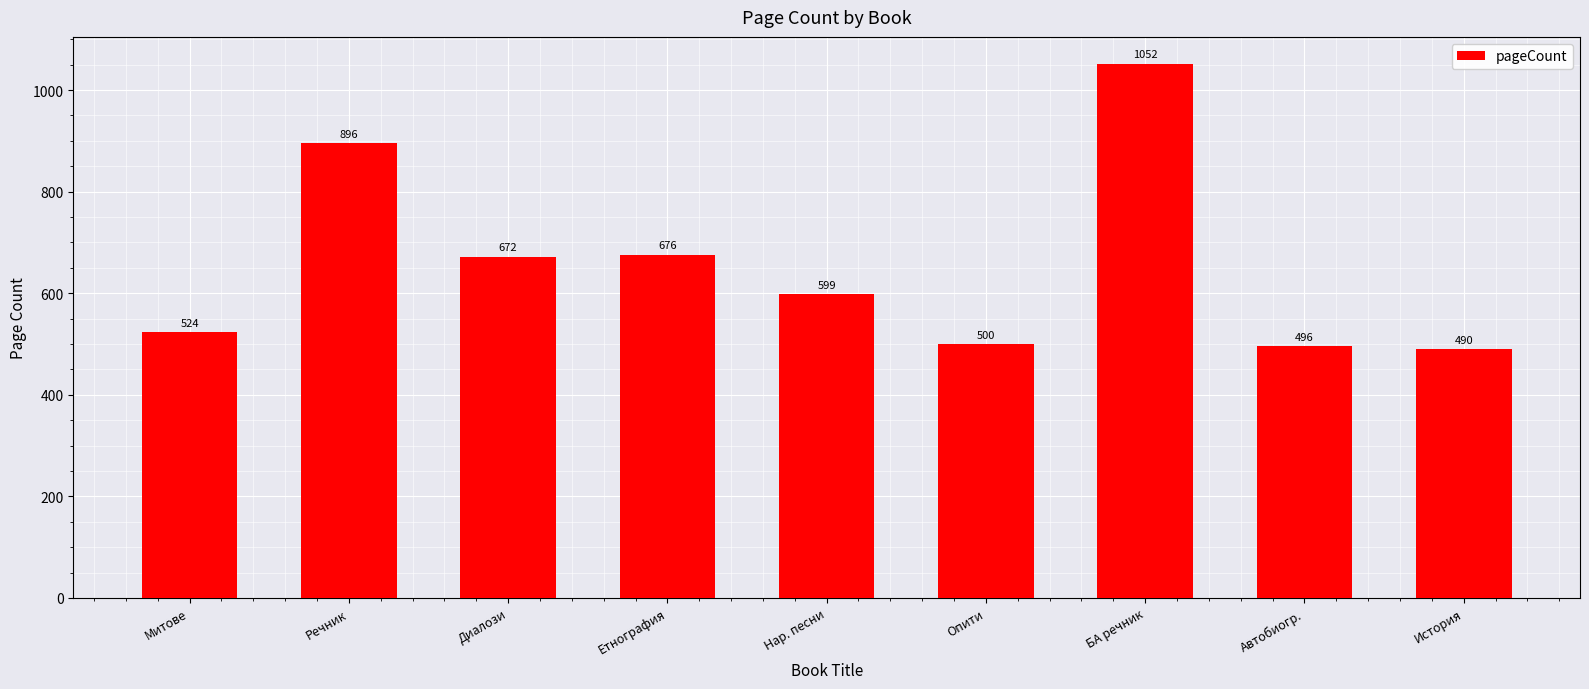

What is the label of the 1st bar from the left?

Митове